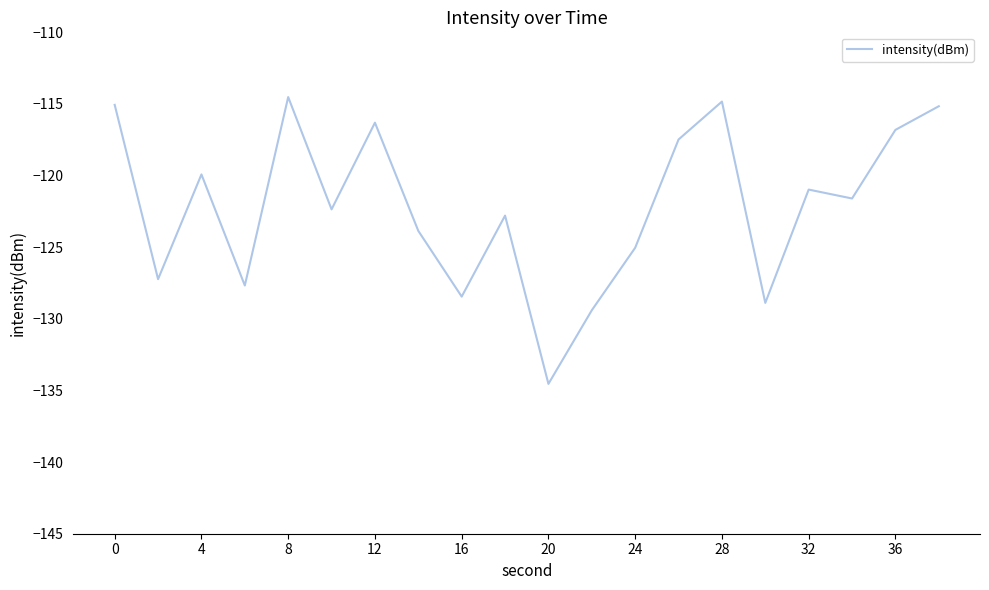

What is the difference between the maximum and minimum values?

20.0